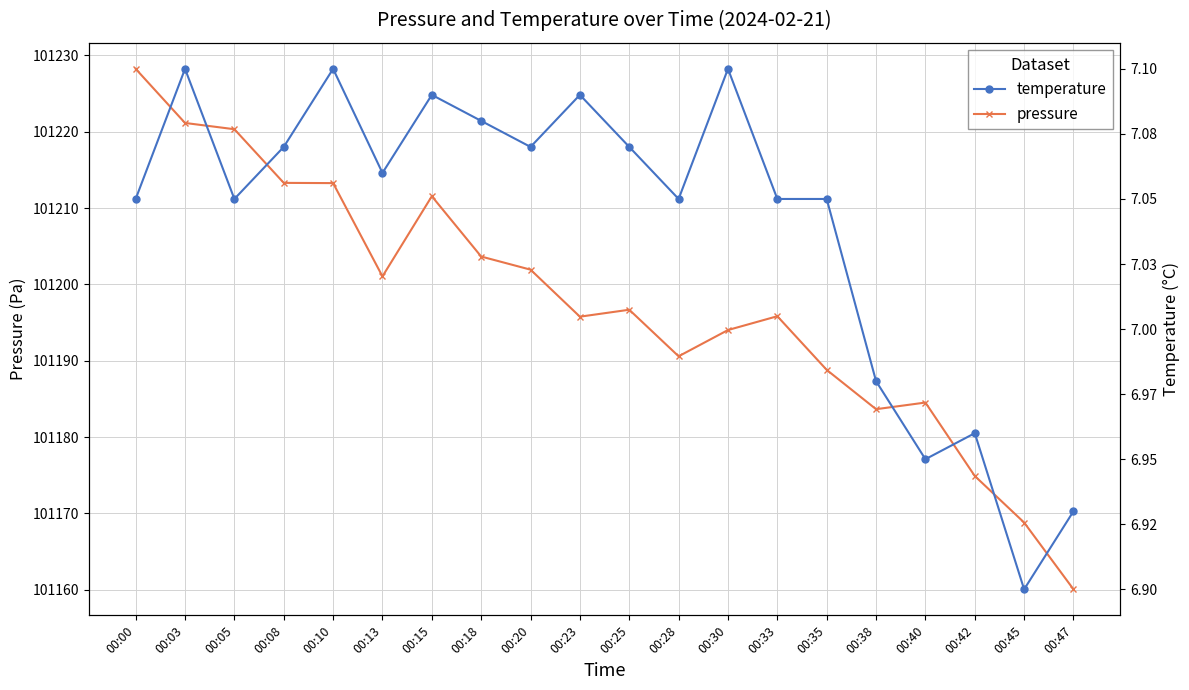

What is the spread (max minus min) of values at 00:18?

101196.6